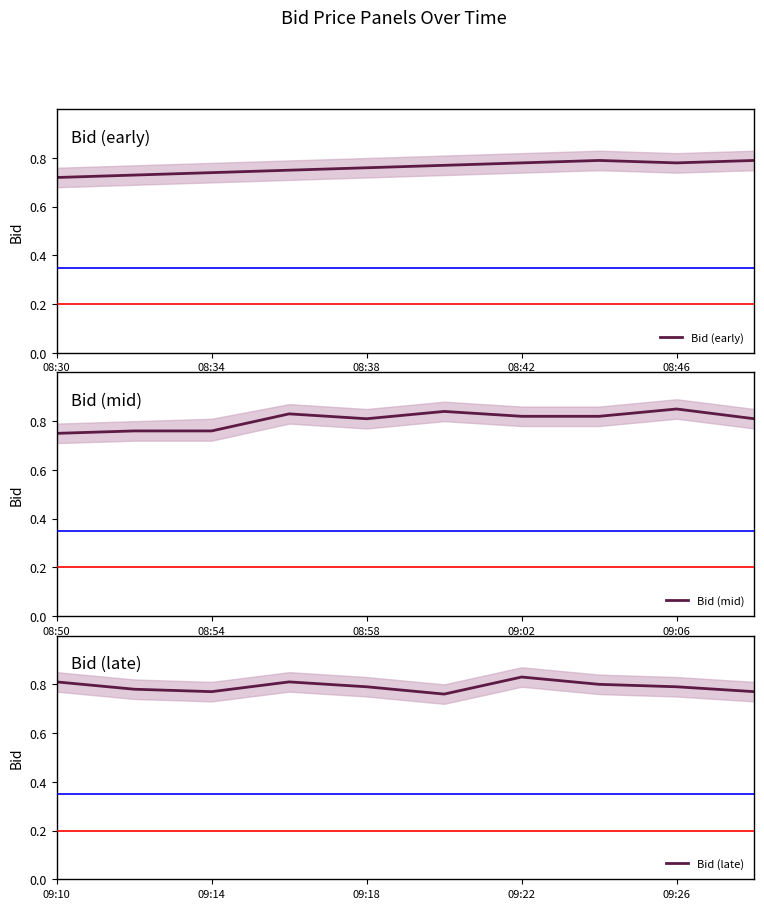

How many lines are shown in the chart?

3